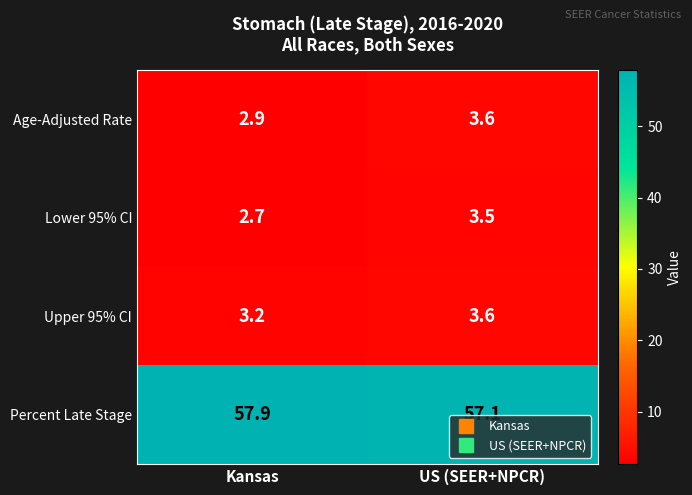

Rank the categories by Percent Late Stage value from lowest to highest.

US (SEER+NPCR), Kansas